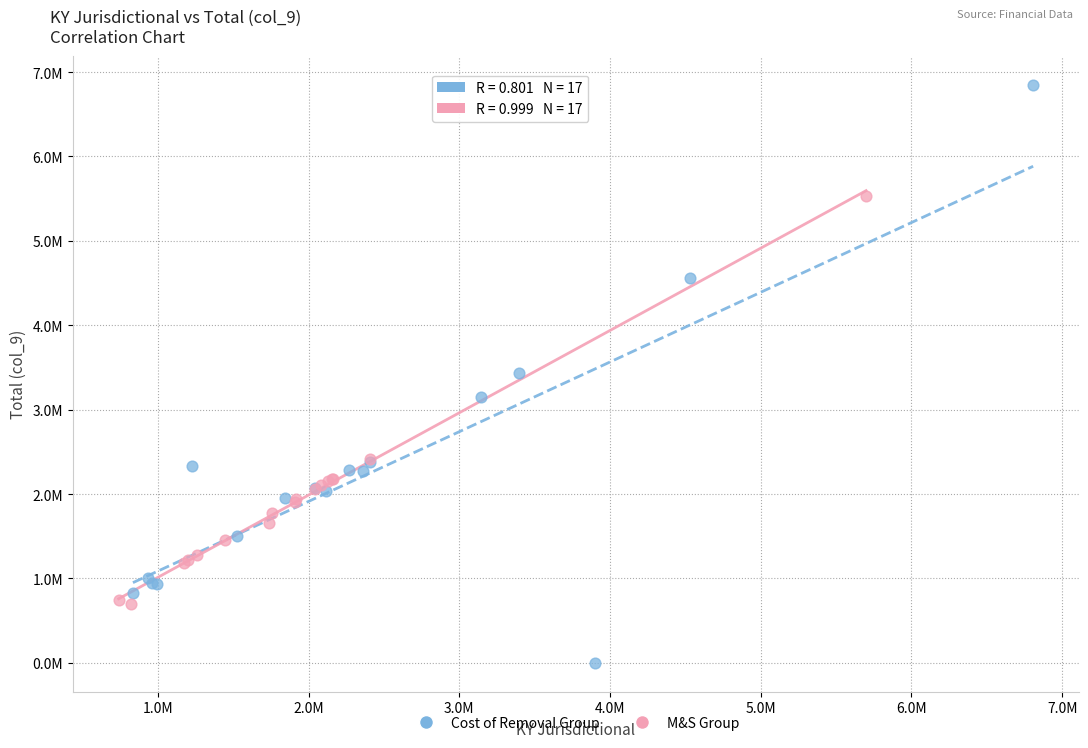

Which series reaches the minimum Y coordinate?

Cost of Removal Group